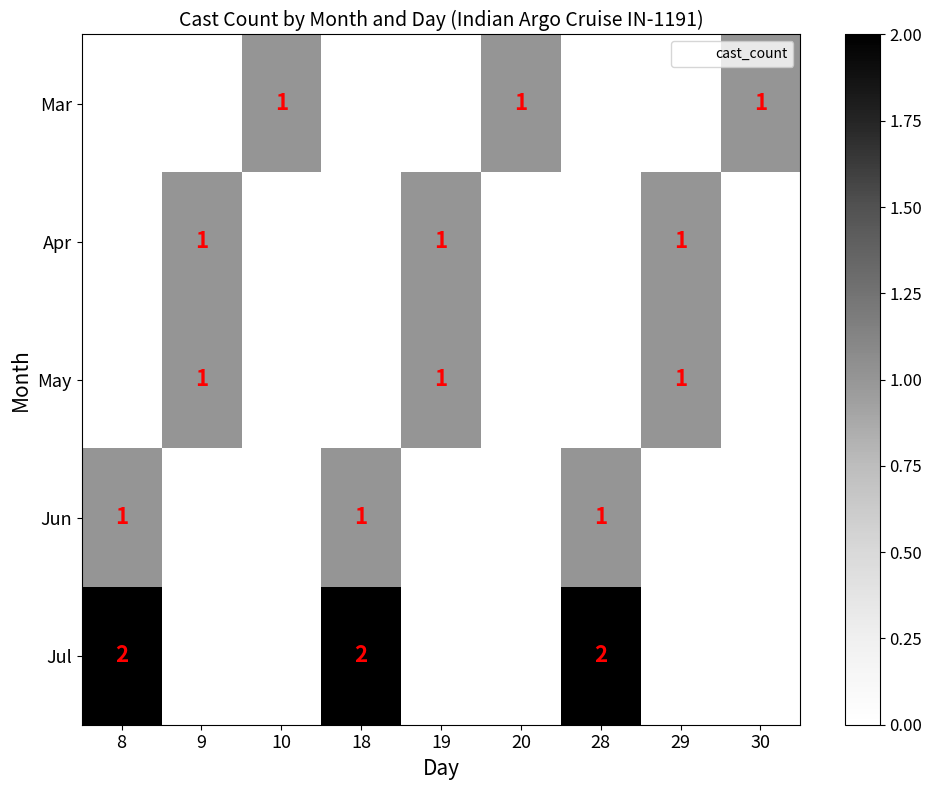

Which series has the largest total across all categories?

Jul